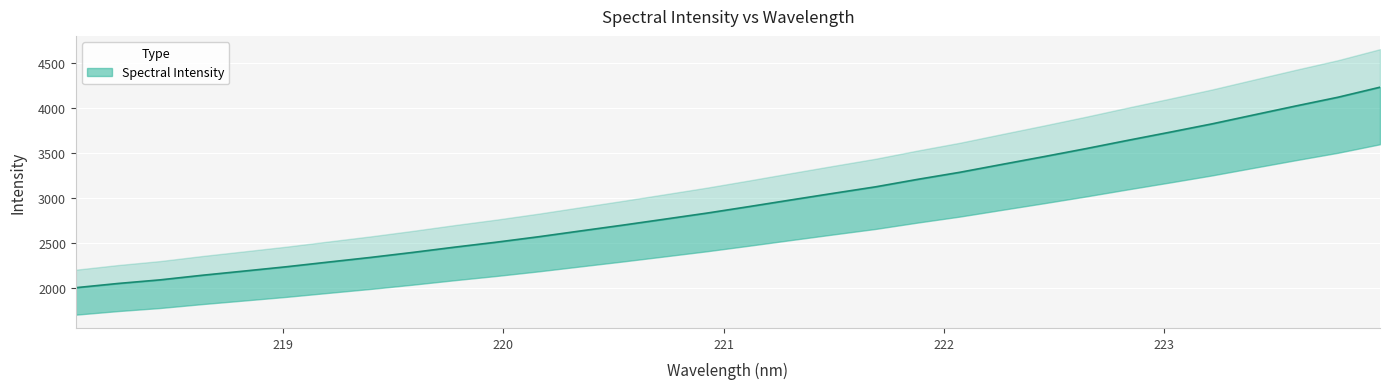

How many categories are shown in the chart?

32